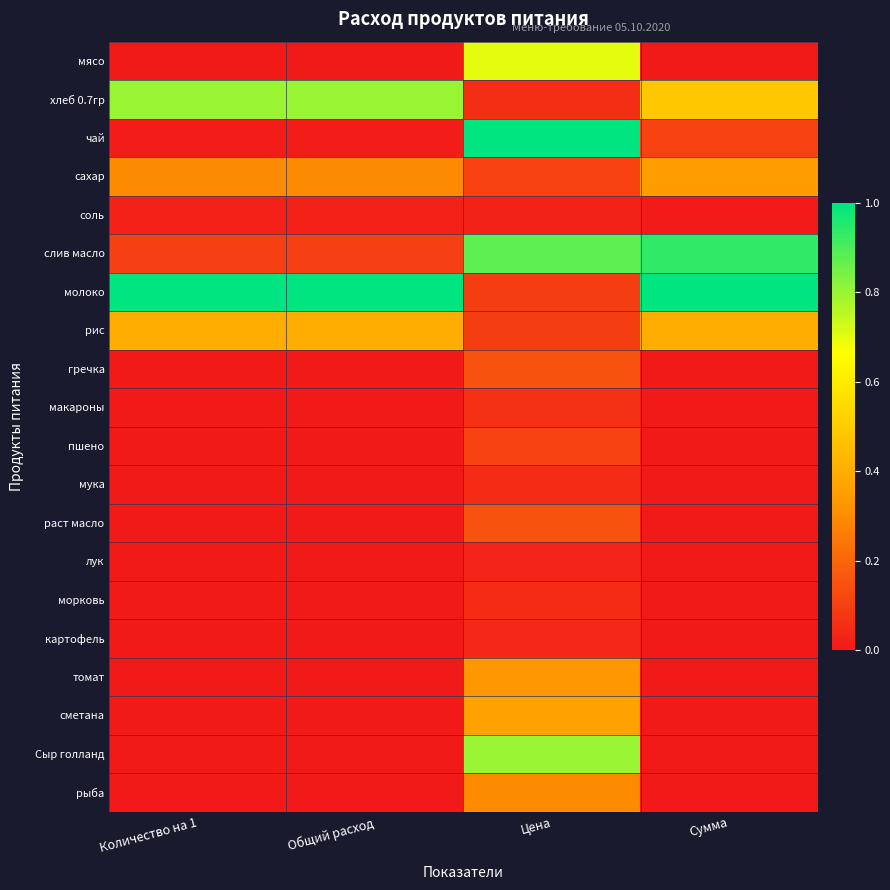

Reading right to left, what are all the values shown in this chart?

мясо: Сумма=0.0	Цена=0.7	Общий расход=0.0	Количество на 1=0.0
хлеб 0.7гр: Сумма=0.5	Цена=0.1	Общий расход=0.8	Количество на 1=0.8
чай: Сумма=0.1	Цена=1.0	Общий расход=0.0	Количество на 1=0.0
сахар: Сумма=0.4	Цена=0.1	Общий расход=0.3	Количество на 1=0.3
соль: Сумма=0.0	Цена=0.0	Общий расход=0.0	Количество на 1=0.0
слив масло: Сумма=0.9	Цена=0.9	Общий расход=0.1	Количество на 1=0.1
молоко: Сумма=1.0	Цена=0.1	Общий расход=1.0	Количество на 1=1.0
рис: Сумма=0.4	Цена=0.1	Общий расход=0.4	Количество на 1=0.4
гречка: Сумма=0.0	Цена=0.1	Общий расход=0.0	Количество на 1=0.0
макароны: Сумма=0.0	Цена=0.1	Общий расход=0.0	Количество на 1=0.0
пшено: Сумма=0.0	Цена=0.1	Общий расход=0.0	Количество на 1=0.0
мука: Сумма=0.0	Цена=0.0	Общий расход=0.0	Количество на 1=0.0
раст масло: Сумма=0.0	Цена=0.1	Общий расход=0.0	Количество на 1=0.0
лук: Сумма=0.0	Цена=0.0	Общий расход=0.0	Количество на 1=0.0
морковь: Сумма=0.0	Цена=0.1	Общий расход=0.0	Количество на 1=0.0
картофель: Сумма=0.0	Цена=0.0	Общий расход=0.0	Количество на 1=0.0
томат: Сумма=0.0	Цена=0.3	Общий расход=0.0	Количество на 1=0.0
сметана: Сумма=0.0	Цена=0.4	Общий расход=0.0	Количество на 1=0.0
Сыр голланд: Сумма=0.0	Цена=0.8	Общий расход=0.0	Количество на 1=0.0
рыба: Сумма=0.0	Цена=0.3	Общий расход=0.0	Количество на 1=0.0